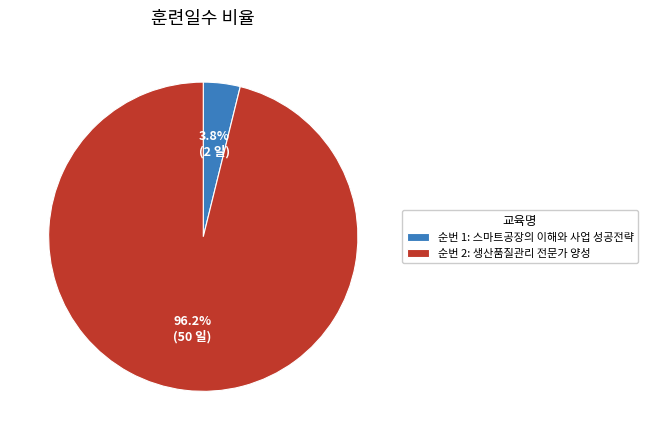

Between 순번 1: 스마트공장의 이해와 사업 성공전략 and 순번 2: 생산품질관리 전문가 양성, which is larger?

순번 2: 생산품질관리 전문가 양성